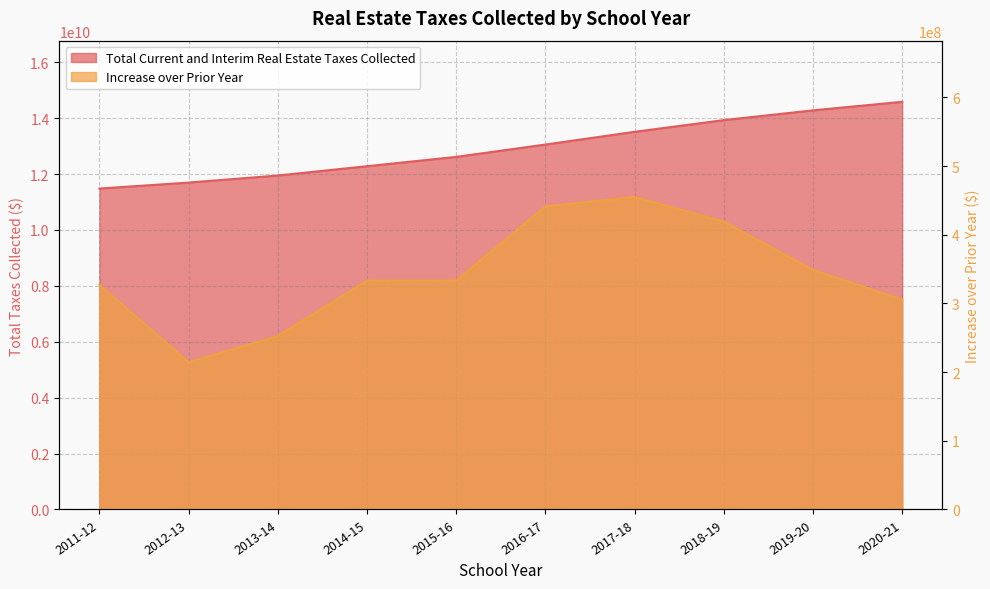

At which label is Total Current and Interim Real Estate Taxes Collected closest to 13032300766?

2016-17